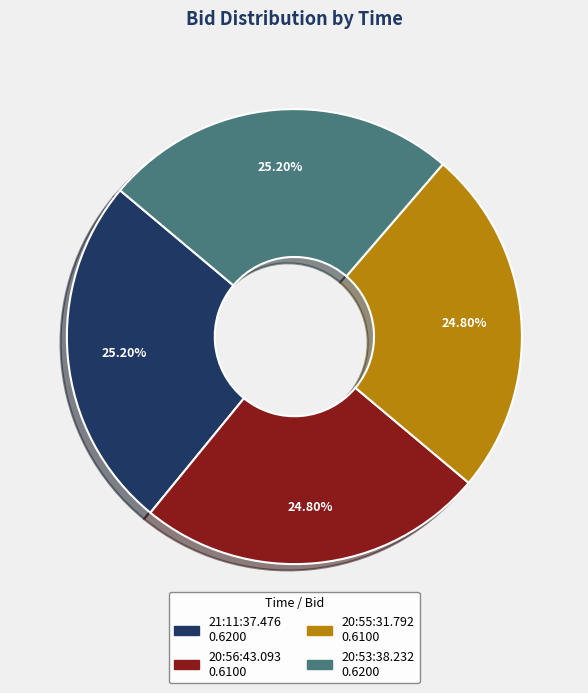

Combined, do 20:55:31.792 and 20:56:43.093 account for over 50%?

No